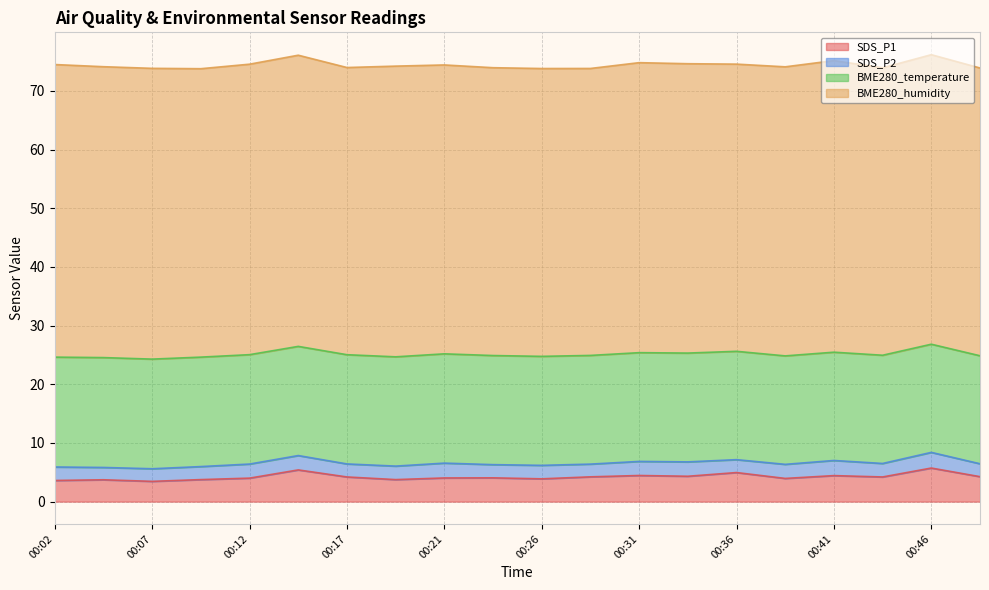

What is the value of the BME280_humidity point at the 7th from the left?

49.0